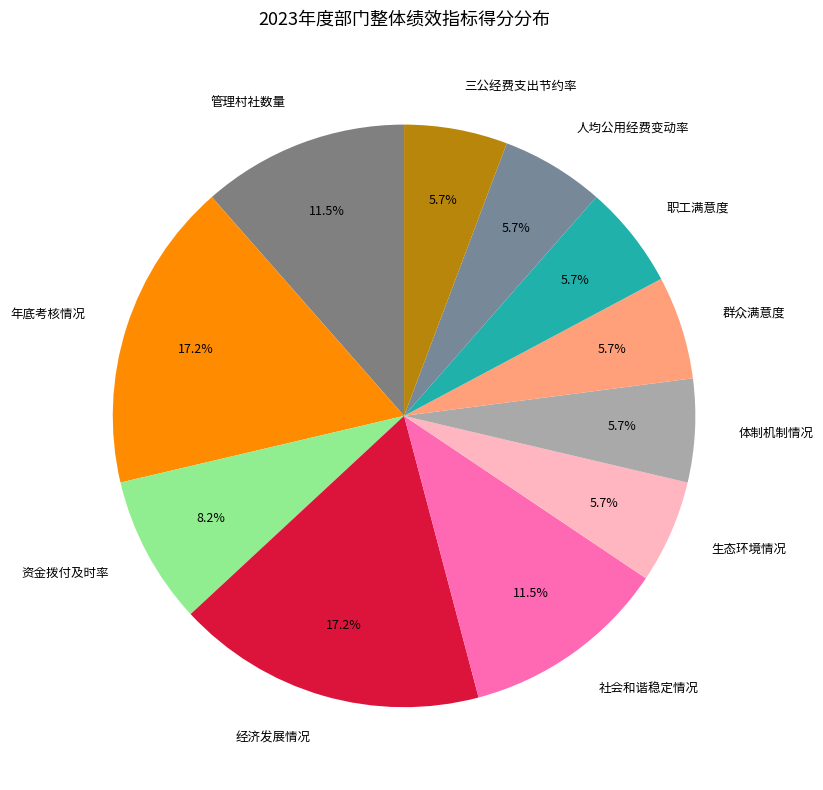

How much of the chart is everything except 生态环境情况?

94.3%